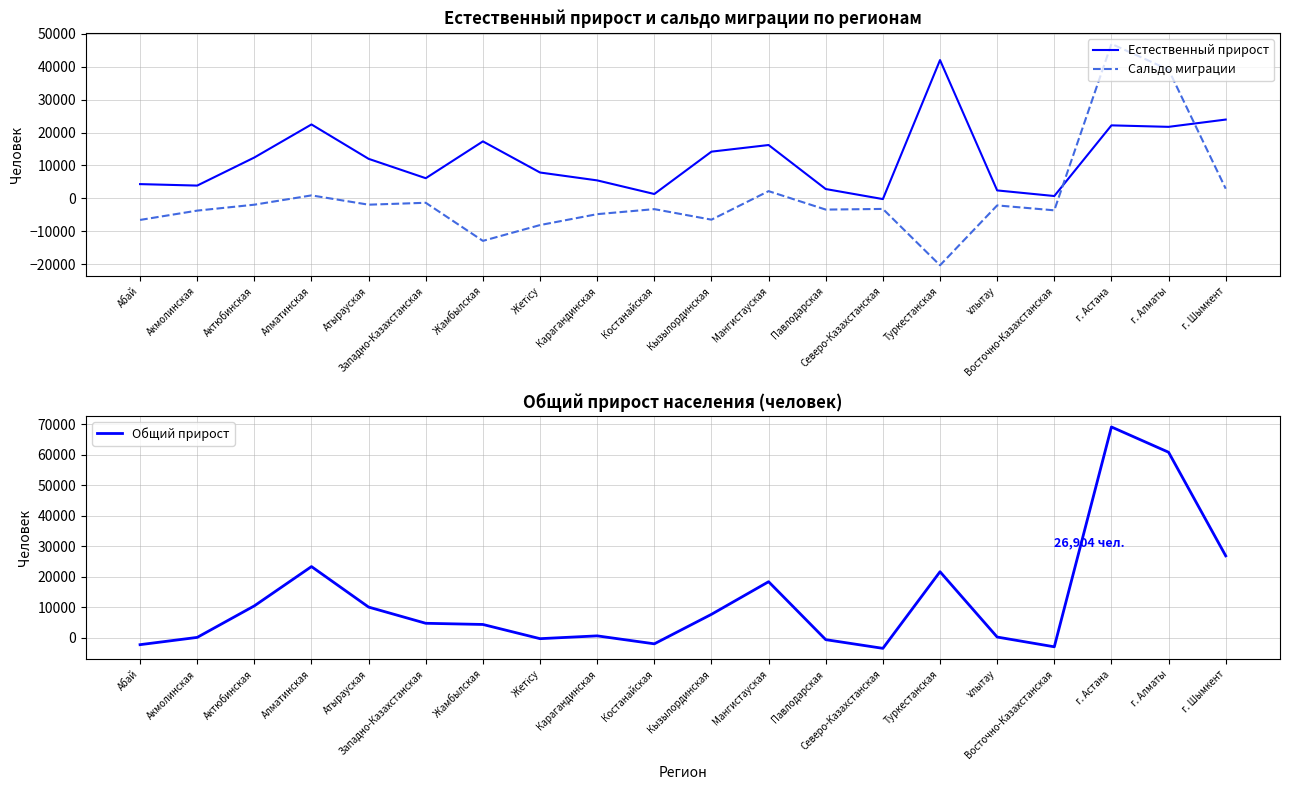

What is the sum of the Сальдо миграции values at г. Шымкент and Акмолинская?

-786